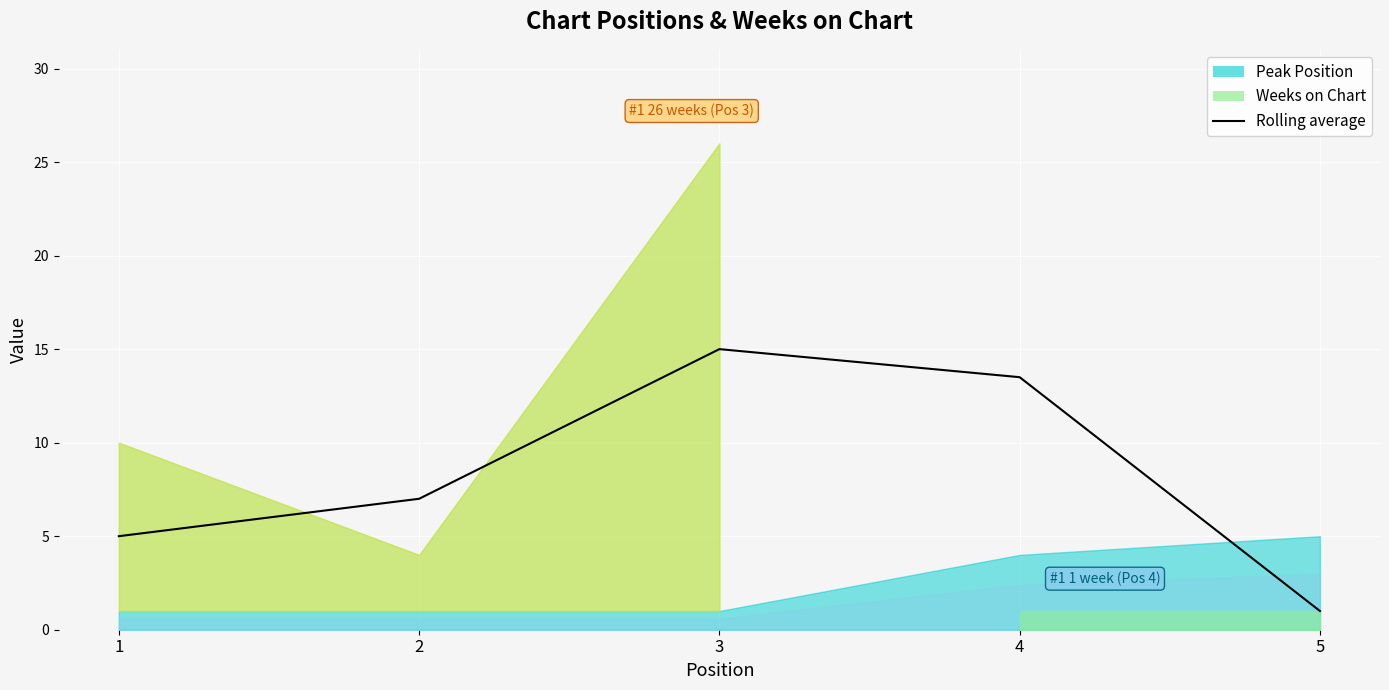

What is the difference between the maximum and minimum values?

14.0